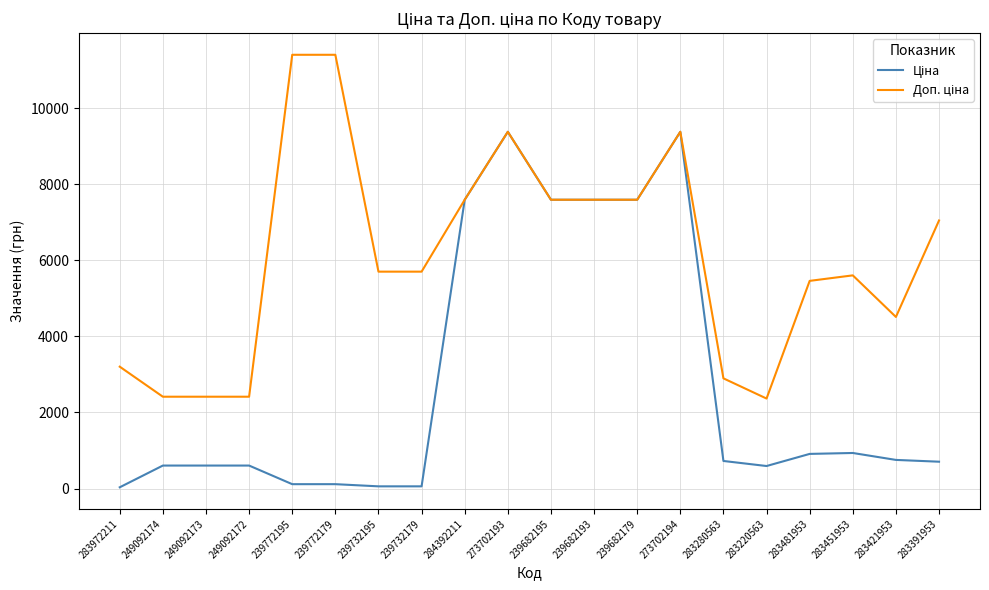

What is the total value across all series at 239682193?

15193.1